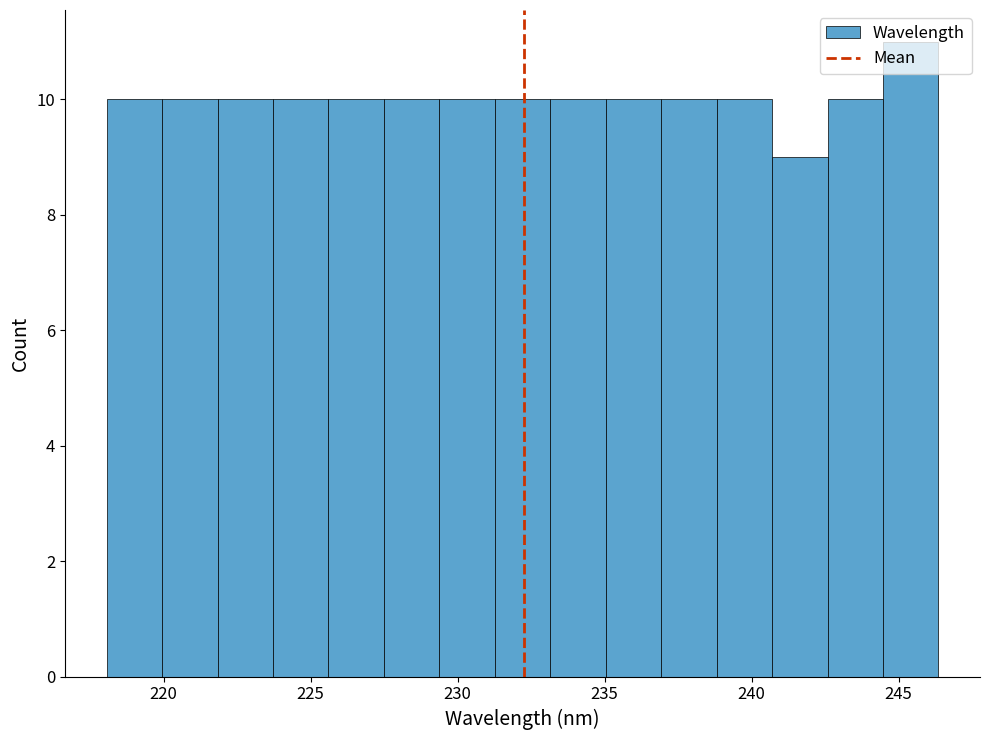

Read against the x-axis, roughly where is the centre of the tallest bar?

245.5